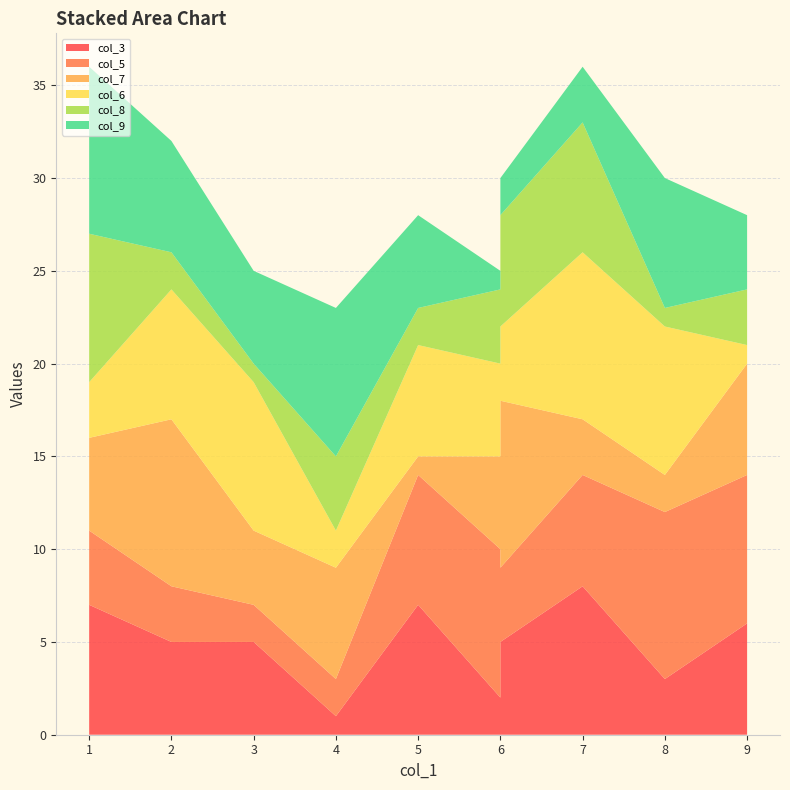

Reading left to right, extract all data points from this chart.

col_3: 1=7	3=5	9=6	2=5	4=1	8=3	6=2	7=8	5=7	6=5
col_5: 1=4	3=2	9=8	2=3	4=2	8=9	6=8	7=6	5=7	6=4
col_7: 1=5	3=4	9=6	2=9	4=6	8=2	6=5	7=3	5=1	6=9
col_6: 1=3	3=8	9=1	2=7	4=2	8=8	6=5	7=9	5=6	6=4
col_8: 1=8	3=1	9=3	2=2	4=4	8=1	6=4	7=7	5=2	6=6
col_9: 1=9	3=5	9=4	2=6	4=8	8=7	6=1	7=3	5=5	6=2